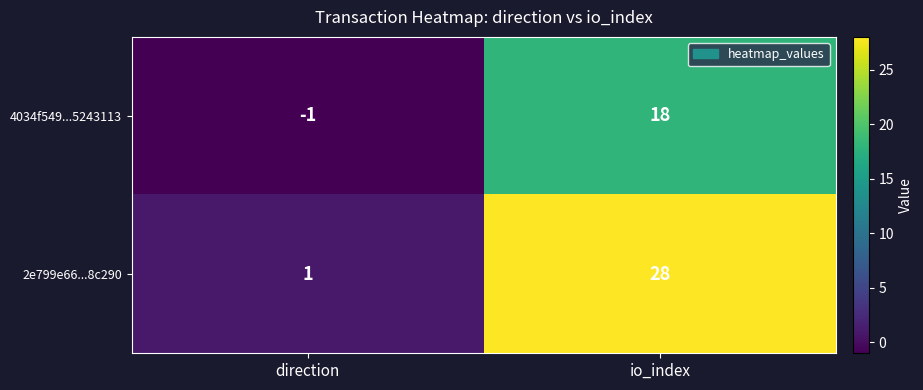

How many categories are shown in the chart?

2